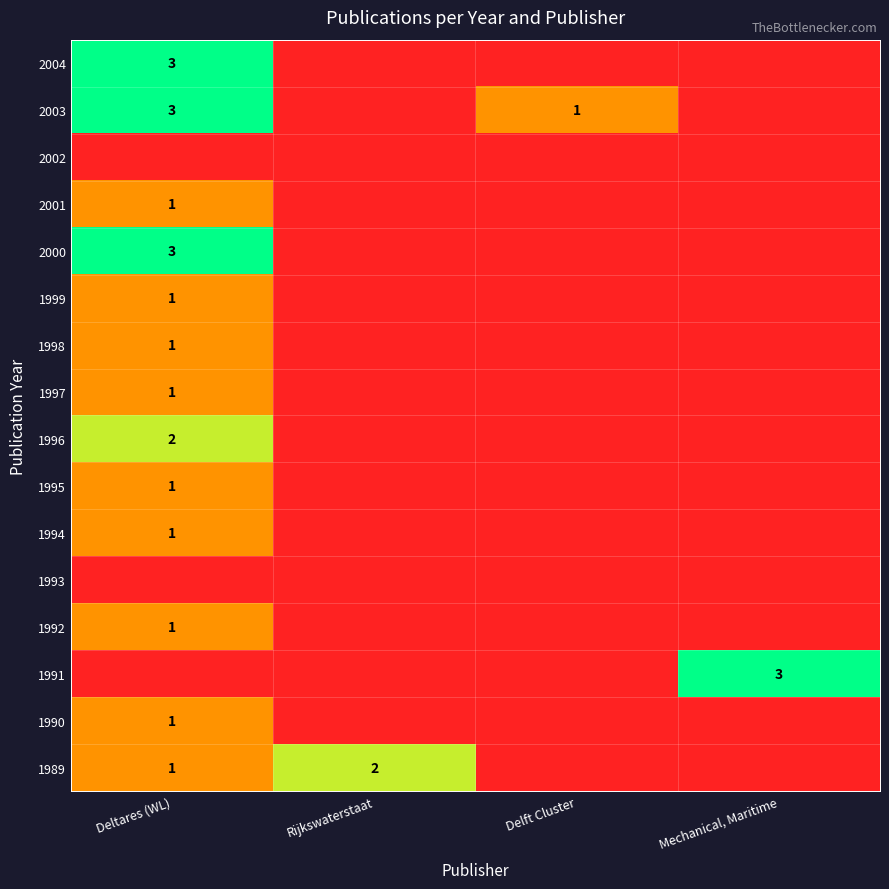

The 2004 series shows 4 at Deltares (WL). True or false?

False